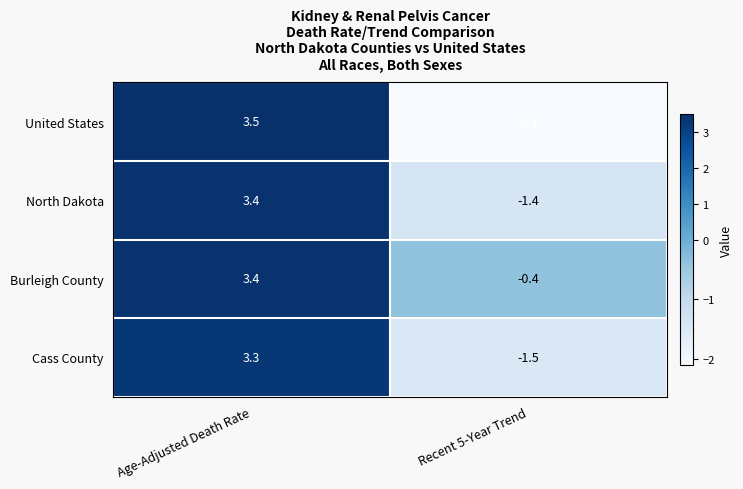

What is the difference between the maximum and minimum values in the North Dakota series?

4.8